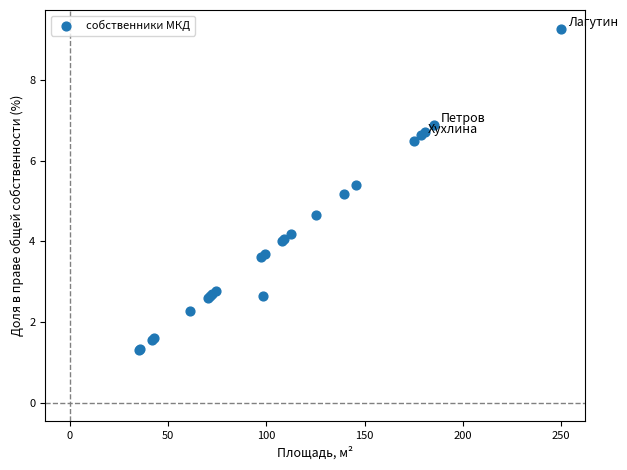

What Y value in the scatter plot is closest to 5?

5.2